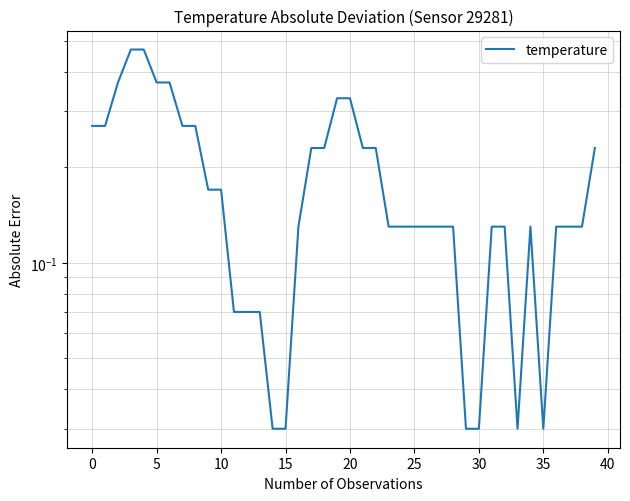

What is the sum of all values?

7.4